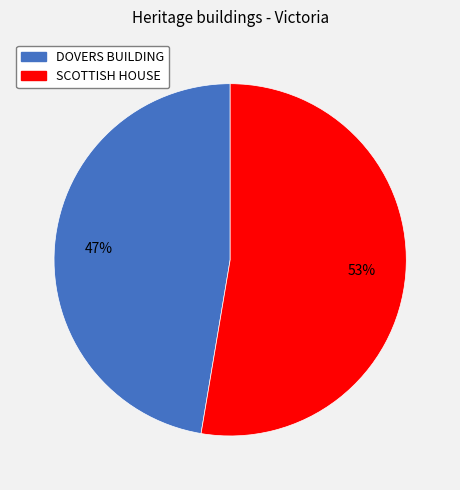

What is the majority slice?

SCOTTISH HOUSE